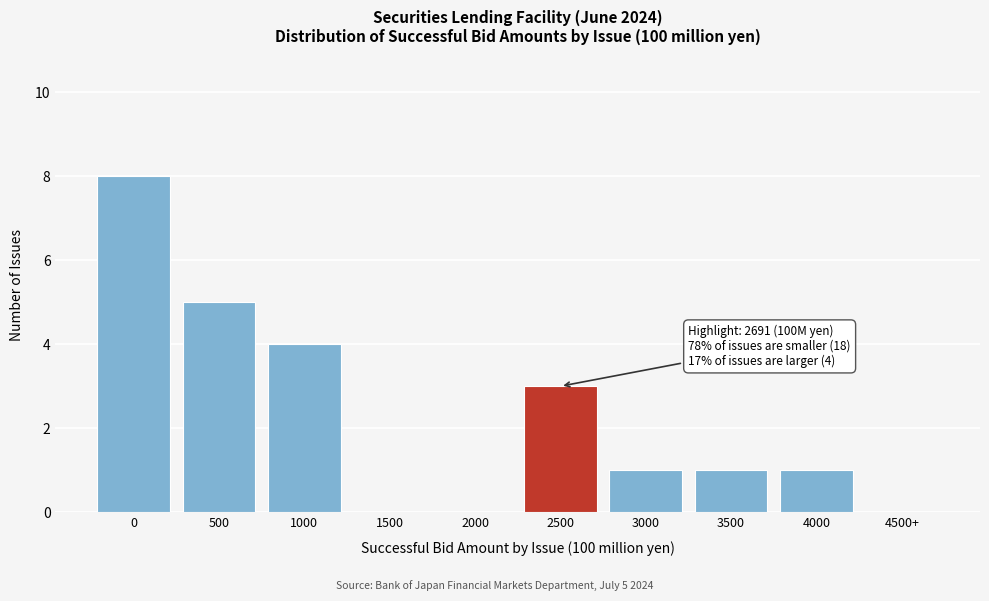

Reading left to right, what are all the values shown in this chart?

0=8	500=5	1000=4	1500=0	2000=0	2500=3	3000=1	3500=1	4000=1	4500+=0